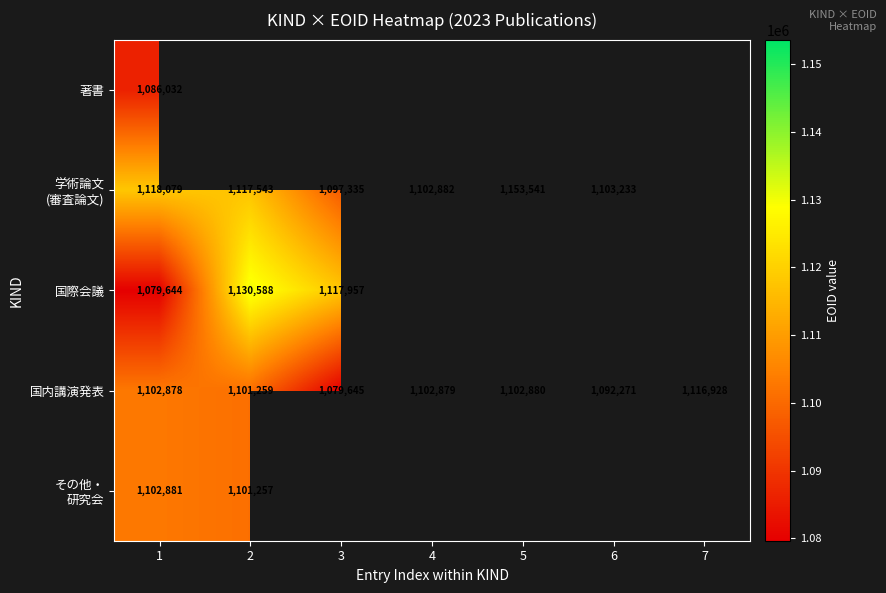

At how many categories does at least one series exceed 392313?

7